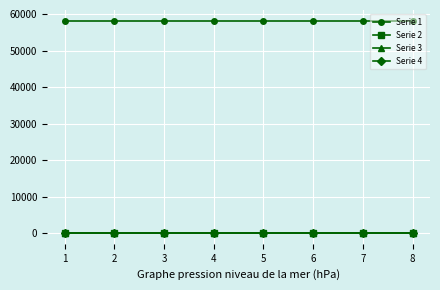

Which series has the largest total across all categories?

Serie 1